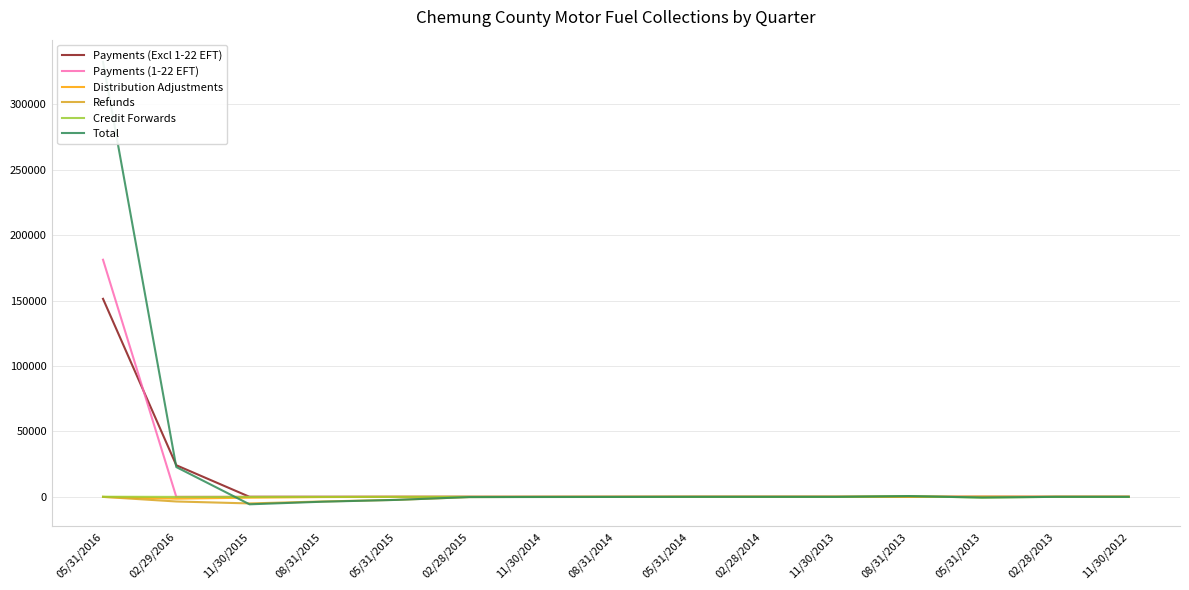

The value of Distribution Adjustments at 05/31/2015 is -11.2. True or false?

True